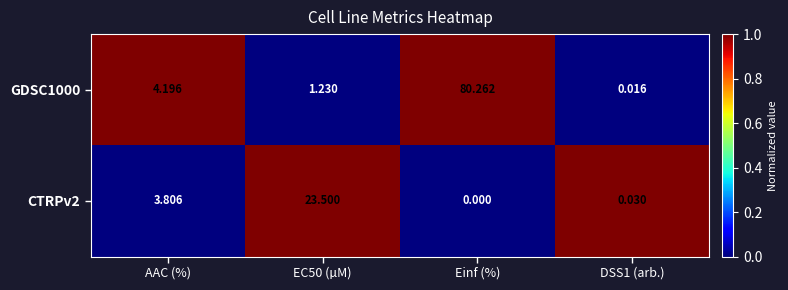

At which label is GDSC1000 closest to 40?

AAC (%)